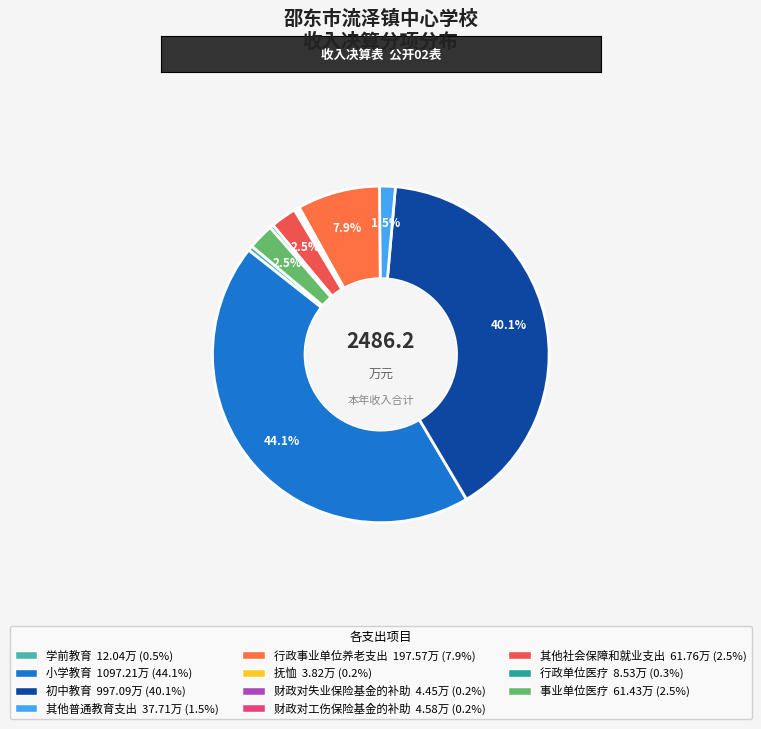

Does any single category account for the majority?

No